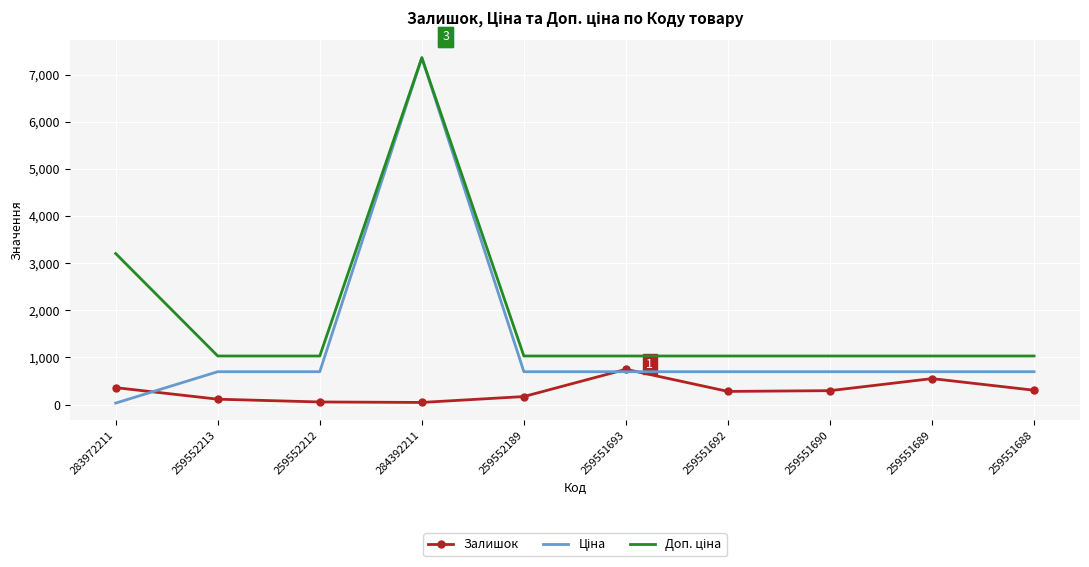

True or false: Залишок has a value of 104.0 at 283972211.

False